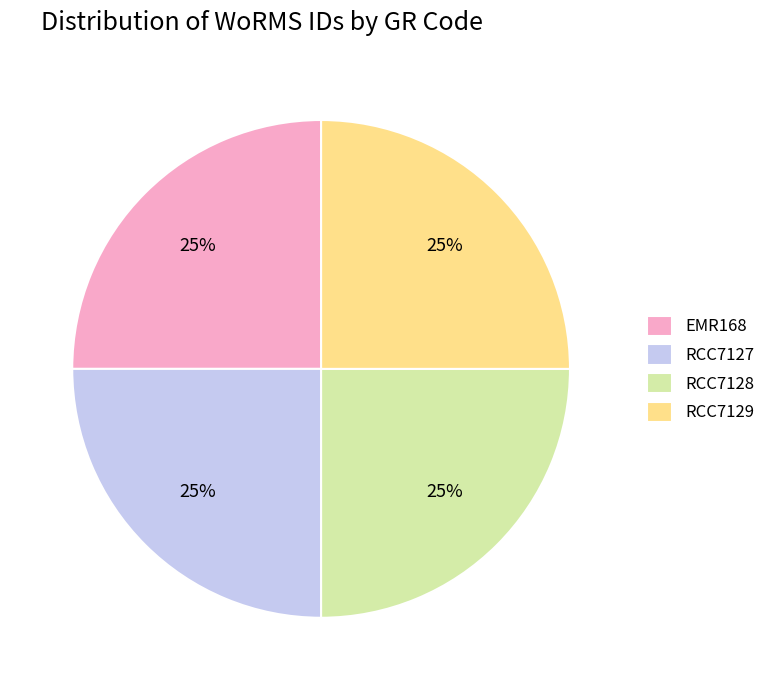

True or false: RCC7128 accounts for 11% of the total.

False